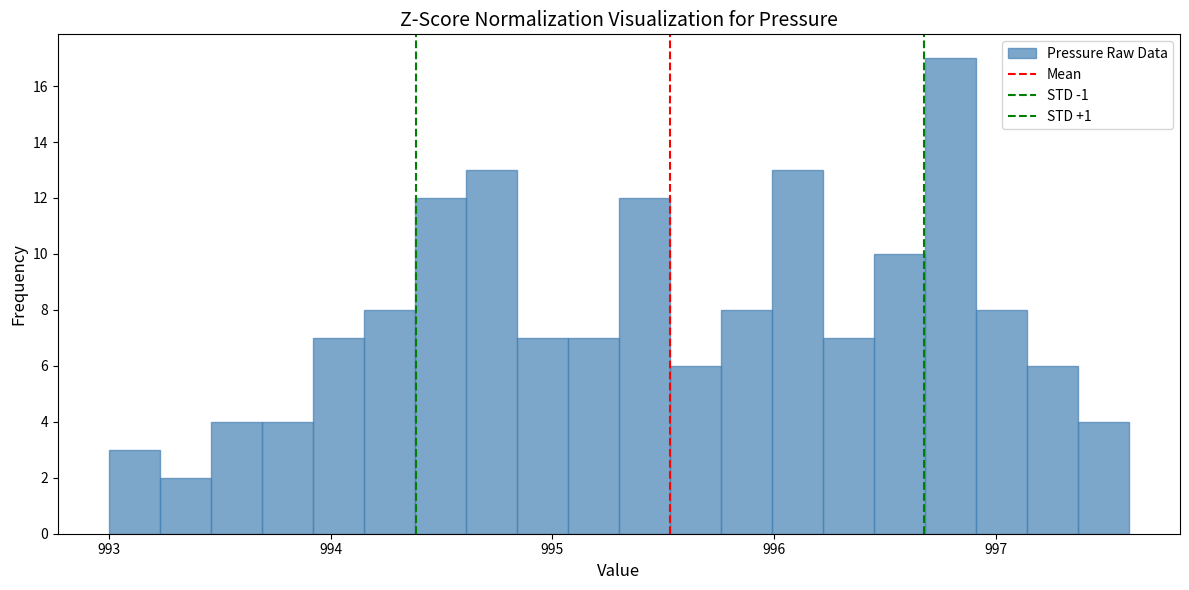

Read against the x-axis, roughly where is the centre of the tallest bar?

996.8